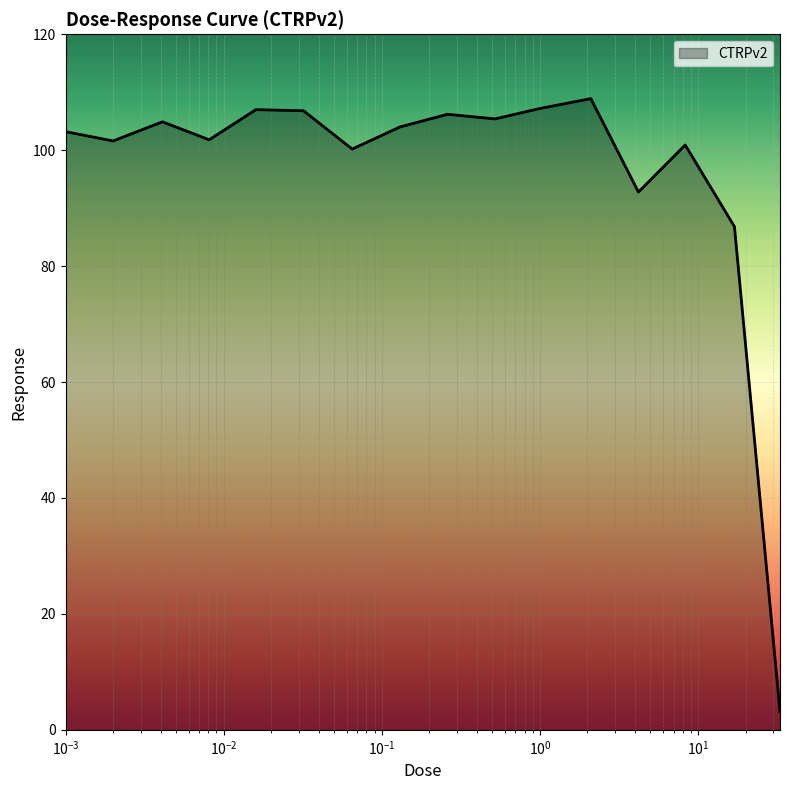

What is the maximum value shown in the chart?

108.9